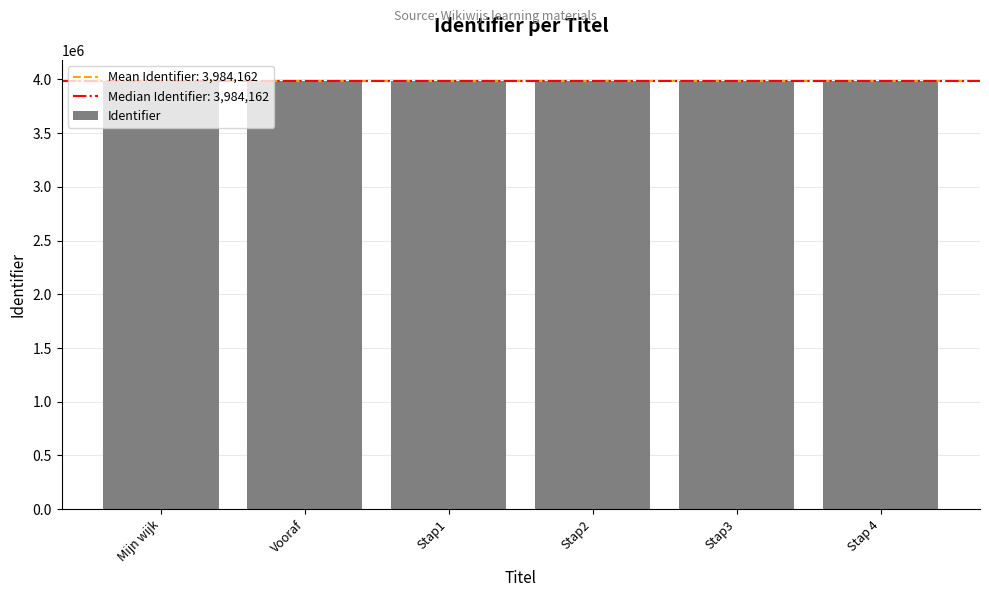

What is the maximum value shown in the chart?

3984169